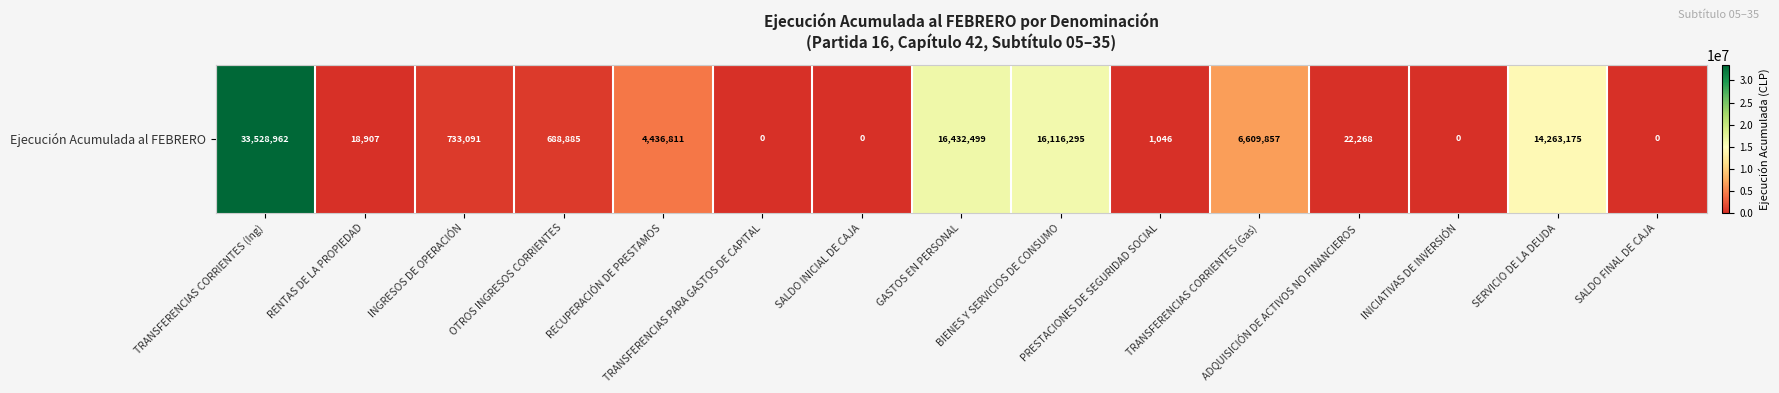

List the labels in order of value, smallest first.

TRANSFERENCIAS PARA GASTOS DE CAPITAL, SALDO INICIAL DE CAJA, INICIATIVAS DE INVERSIÓN, SALDO FINAL DE CAJA, PRESTACIONES DE SEGURIDAD SOCIAL, RENTAS DE LA PROPIEDAD, ADQUISICIÓN DE ACTIVOS NO FINANCIEROS, OTROS INGRESOS CORRIENTES, INGRESOS DE OPERACIÓN, RECUPERACIÓN DE PRESTAMOS, TRANSFERENCIAS CORRIENTES (Gas), SERVICIO DE LA DEUDA, BIENES Y SERVICIOS DE CONSUMO, GASTOS EN PERSONAL, TRANSFERENCIAS CORRIENTES (Ing)